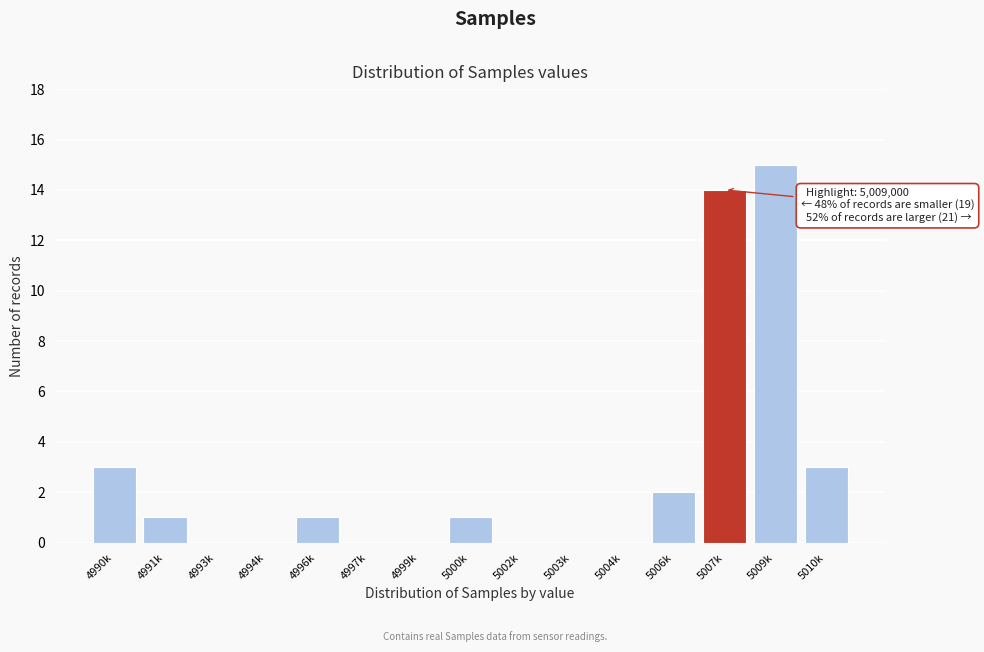

Reading right to left, what are all the values shown in this chart?

5010k=3	5009k=15	5007k=14	5006k=2	5004k=0	5003k=0	5002k=0	5000k=1	4999k=0	4997k=0	4996k=1	4994k=0	4993k=0	4991k=1	4990k=3